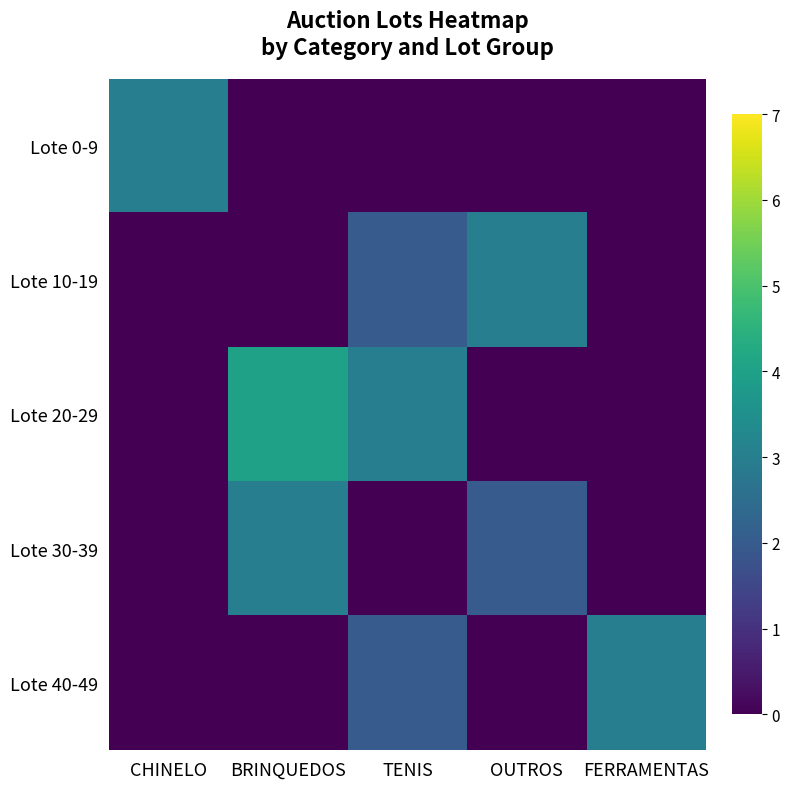

At which category does the chart reach its peak across all series?

BRINQUEDOS